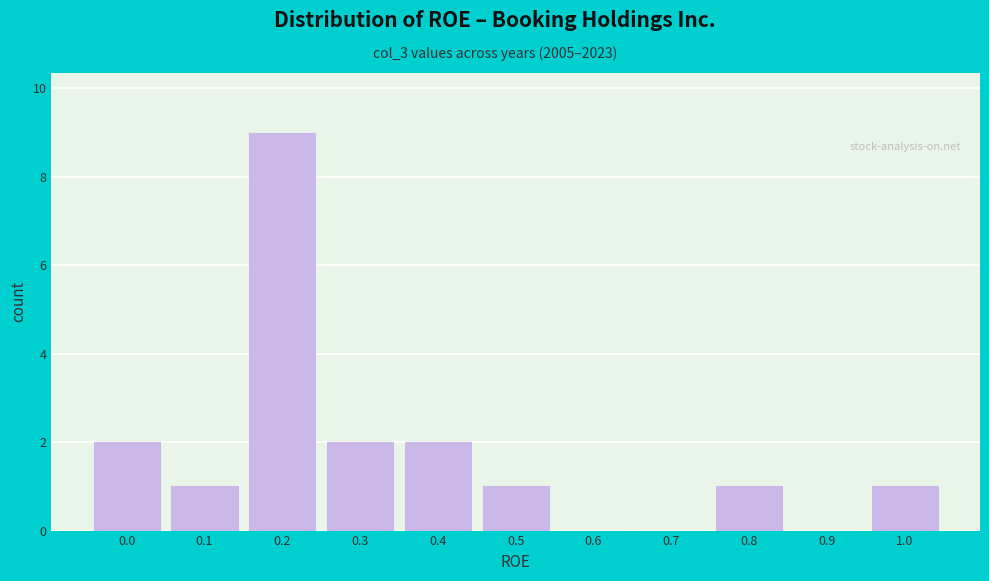

Reading left to right, extract all data points from this chart.

0.0=2	0.1=1	0.2=9	0.3=2	0.4=2	0.5=1	0.6=0	0.7=0	0.8=1	0.9=0	1.0=1